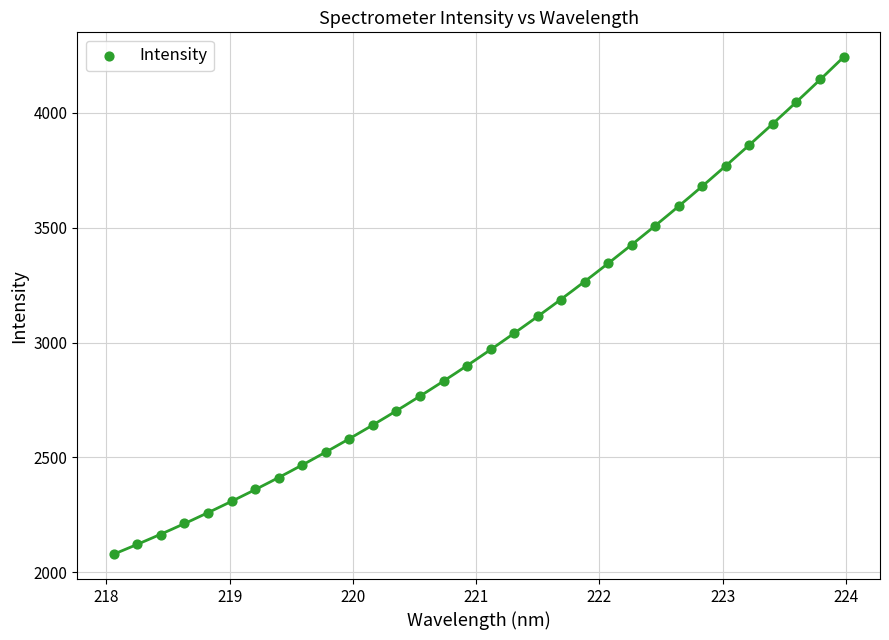

What is the range of X values (max minus min)?

5.9